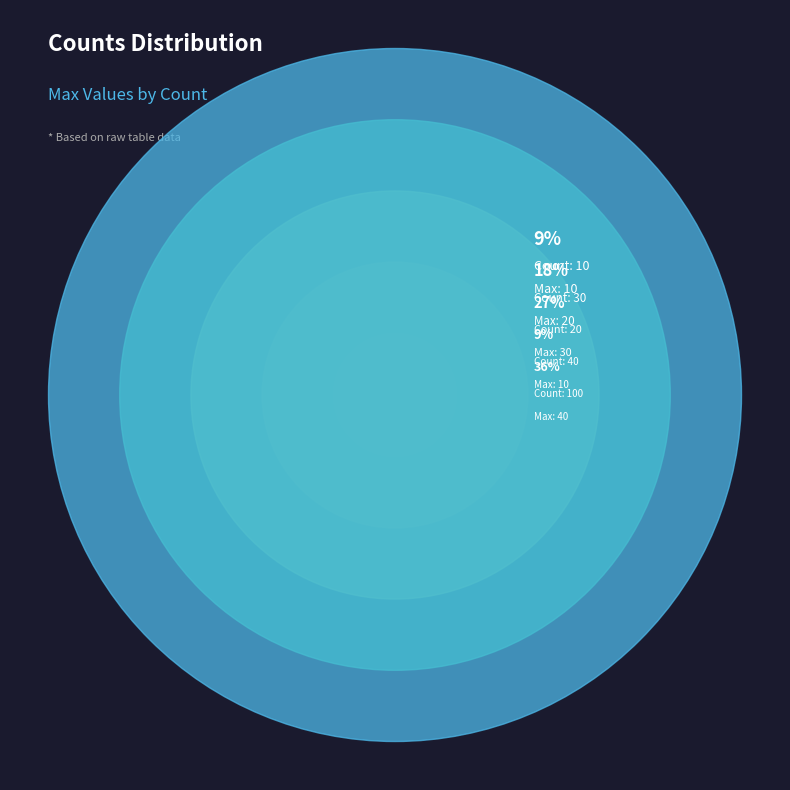

To the nearest percent, what portion does 20 represent?

27%